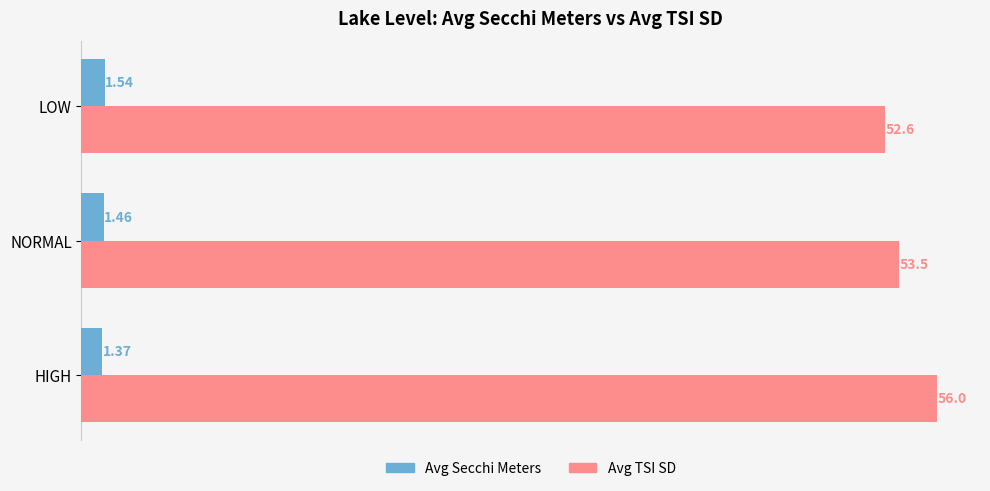

What are all the series names shown in the legend?

Avg Secchi Meters, Avg TSI SD